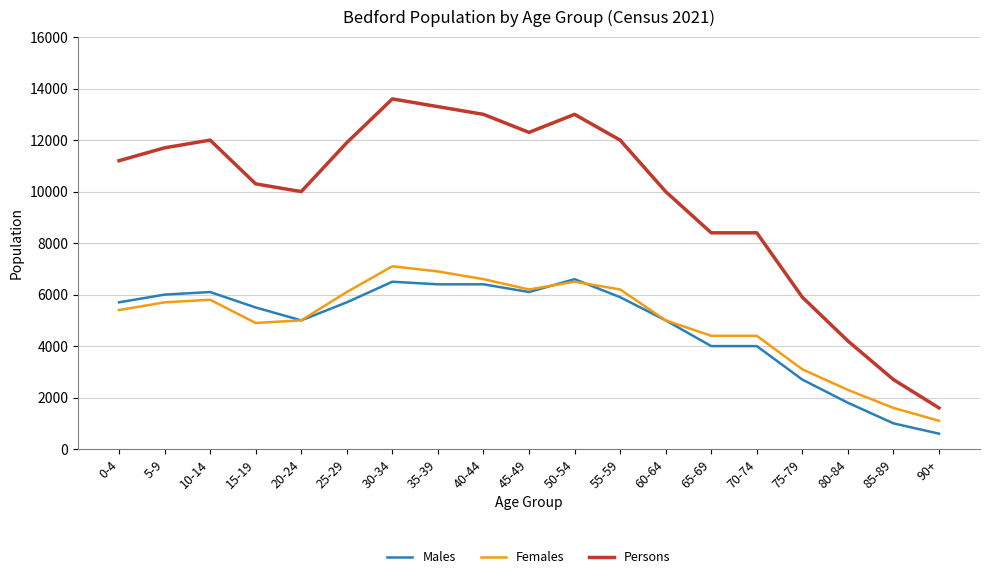

Where is the first local minimum for Persons?

20-24